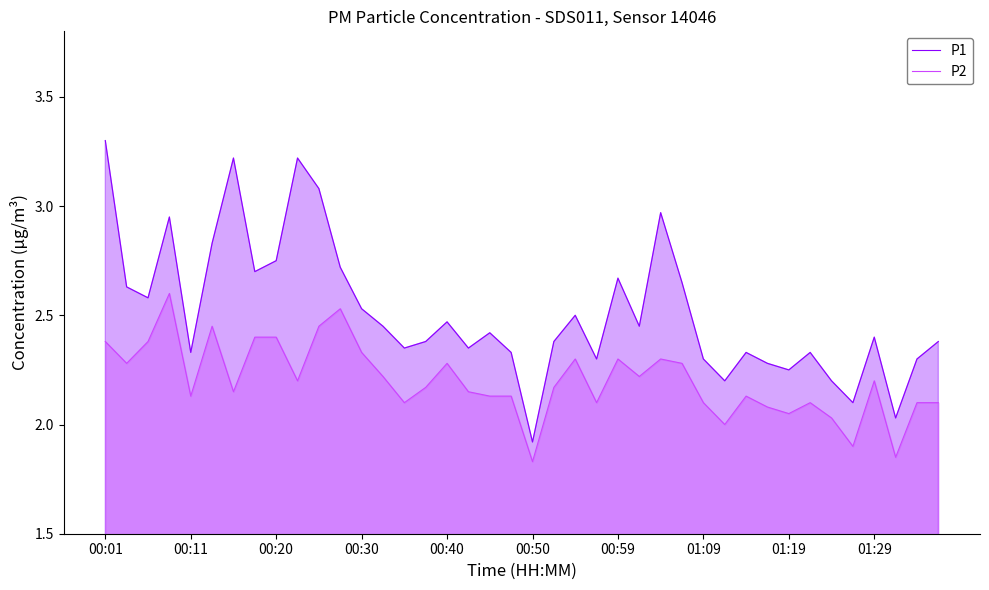

What are all the series names shown in the legend?

P1, P2